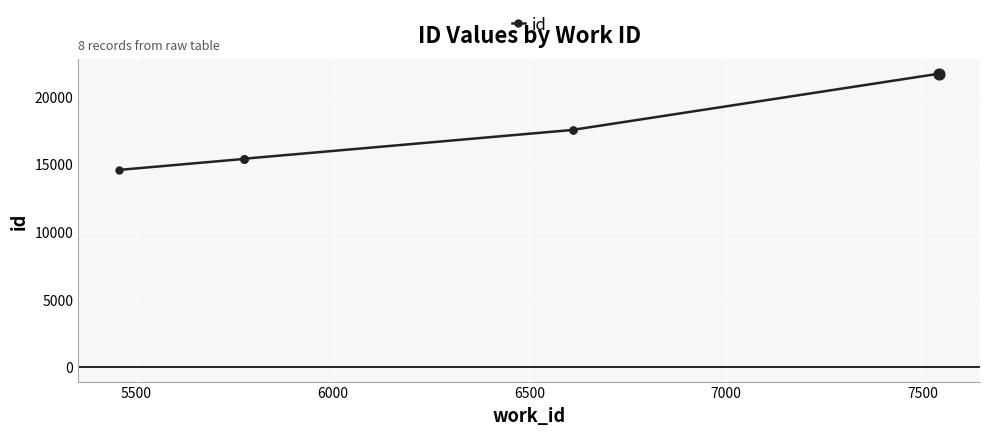

Between 7000 and 7500, which is larger?

7500